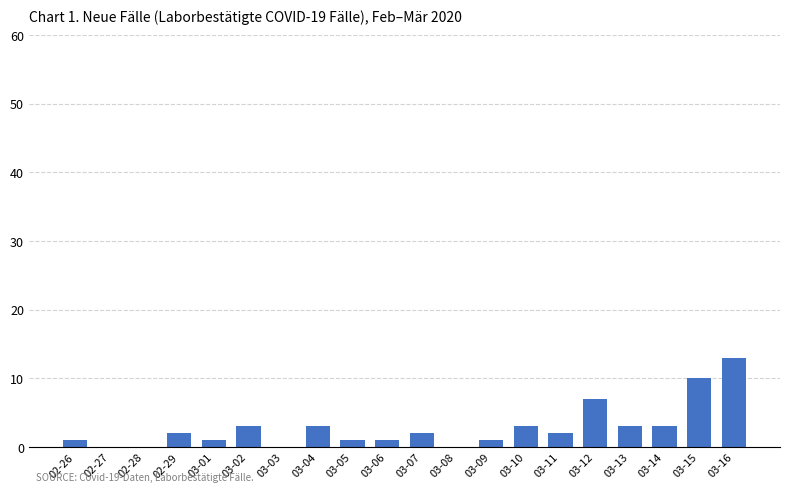

True or false: the data shows 5 at 03-12.

False